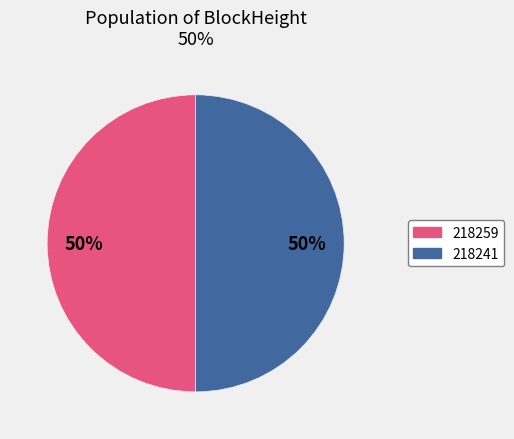

To the nearest percent, what is the combined percentage of 218241 and 218259?

100%